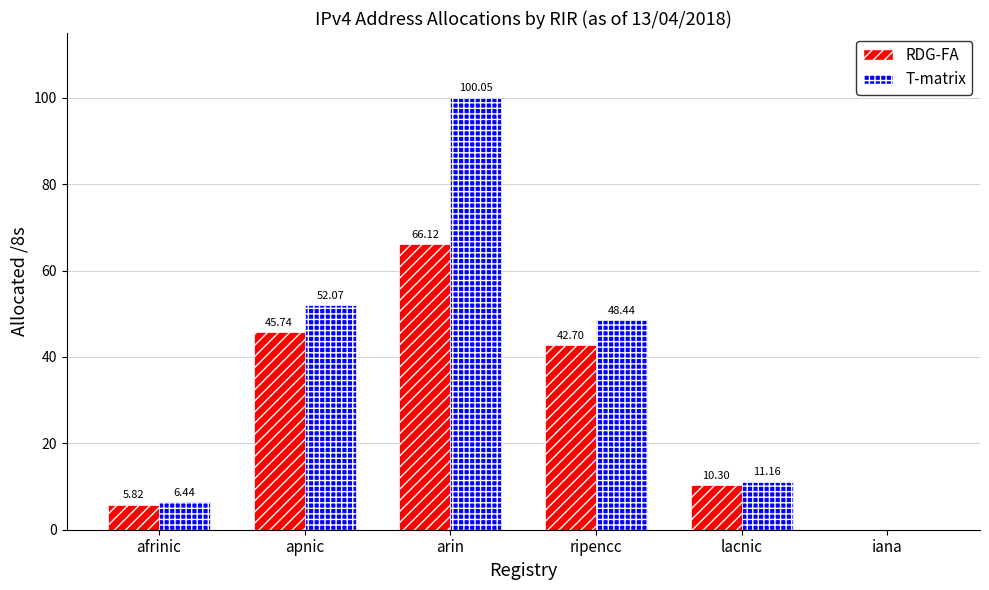

The value of T-matrix at arin is 42.4. True or false?

False